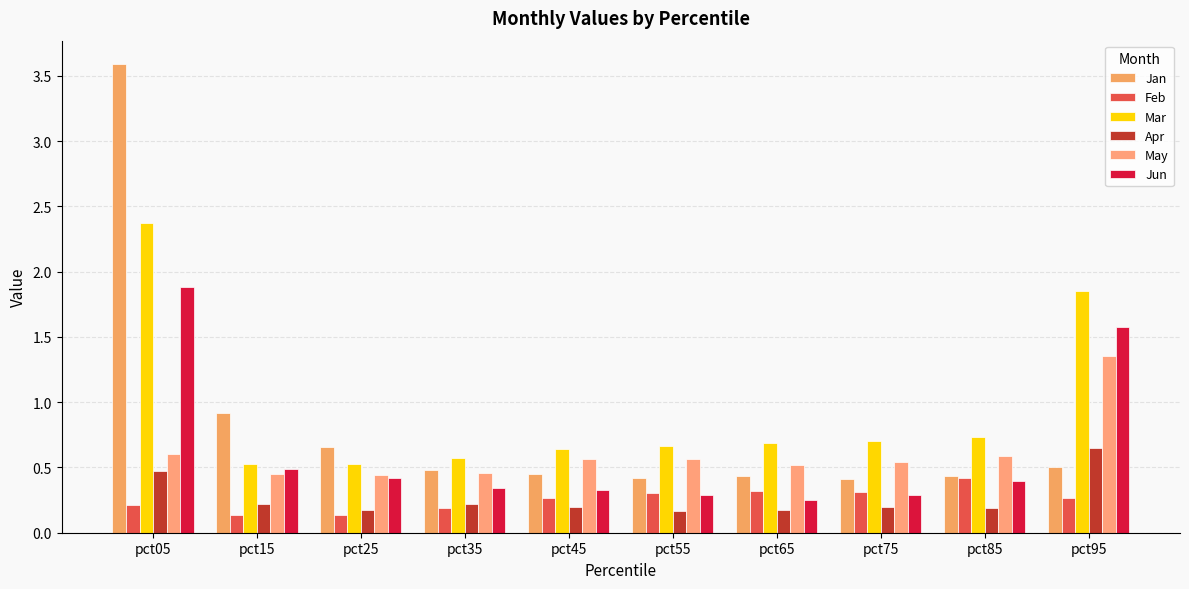

Which has a higher value, pct95 or pct85?

pct95